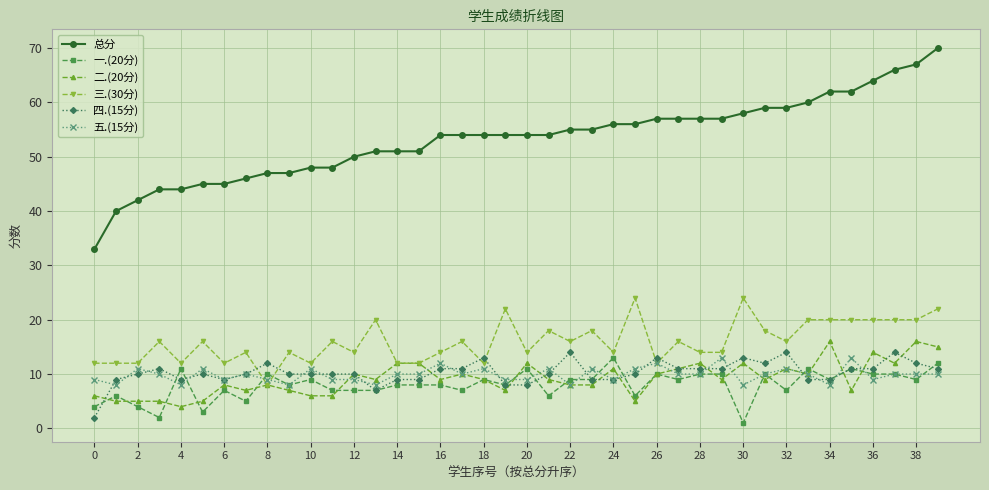

True or false: 二.(20分) has more than 2 interior local peaks.

True